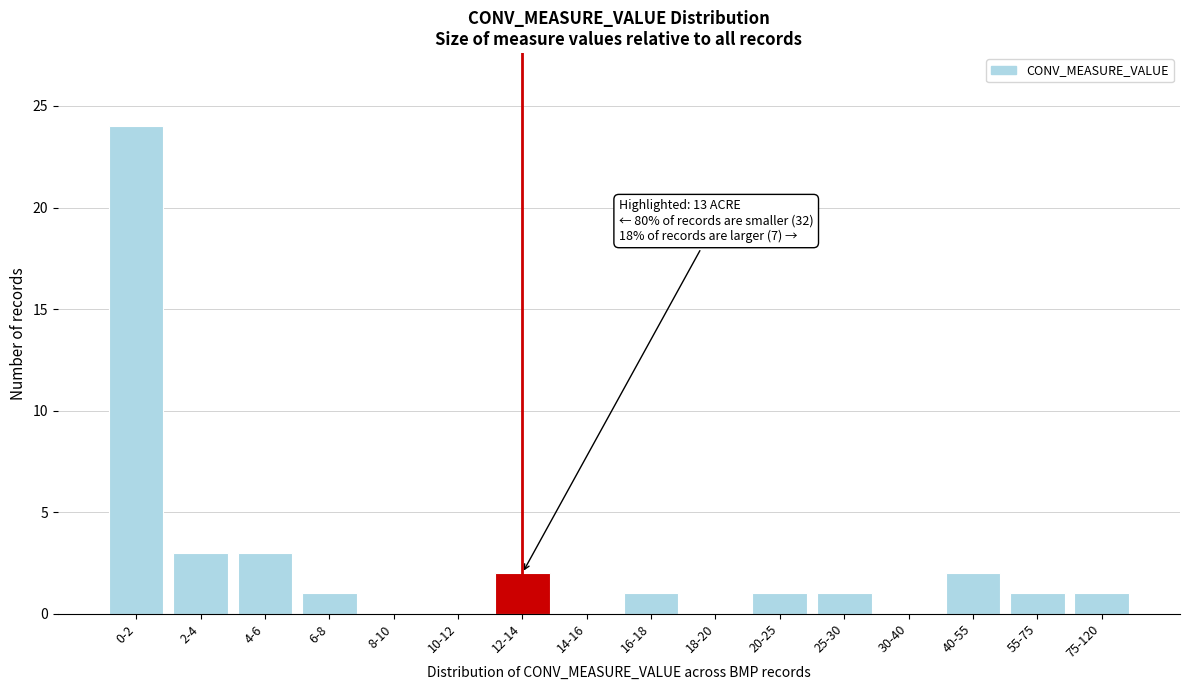

Reading right to left, list all the values displayed in this chart.

75-120=1	55-75=1	40-55=2	30-40=0	25-30=1	20-25=1	18-20=0	16-18=1	14-16=0	12-14=2	10-12=0	8-10=0	6-8=1	4-6=3	2-4=3	0-2=24